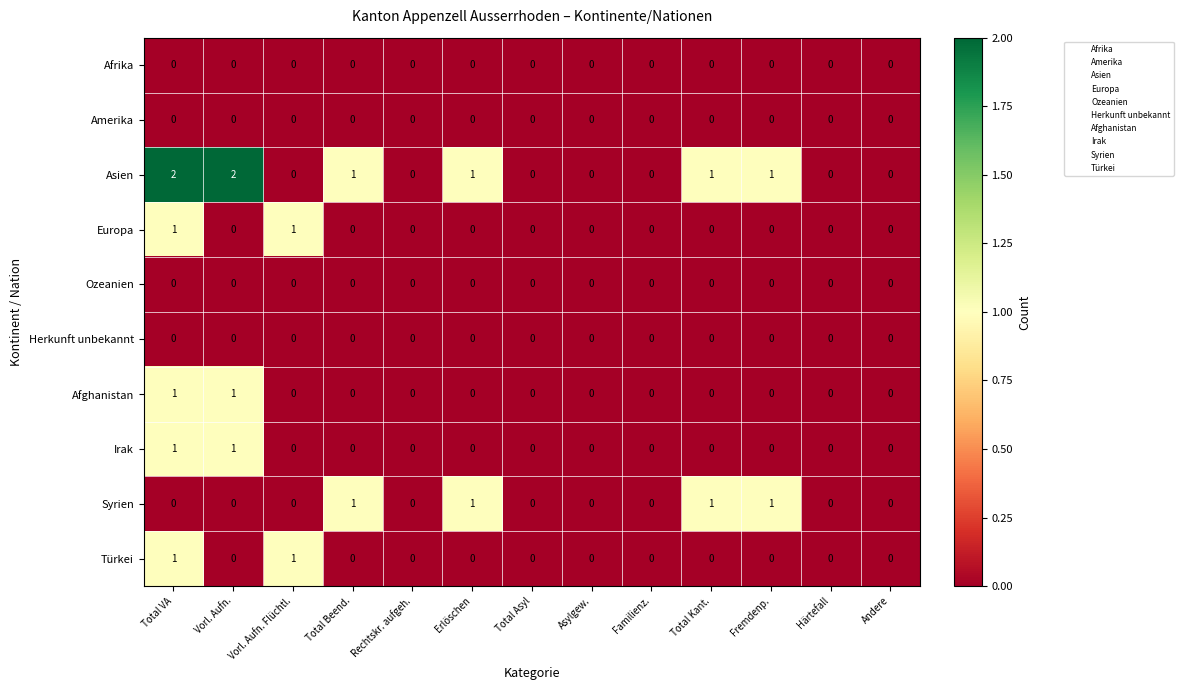

Which series has the widest spread of values?

Asien